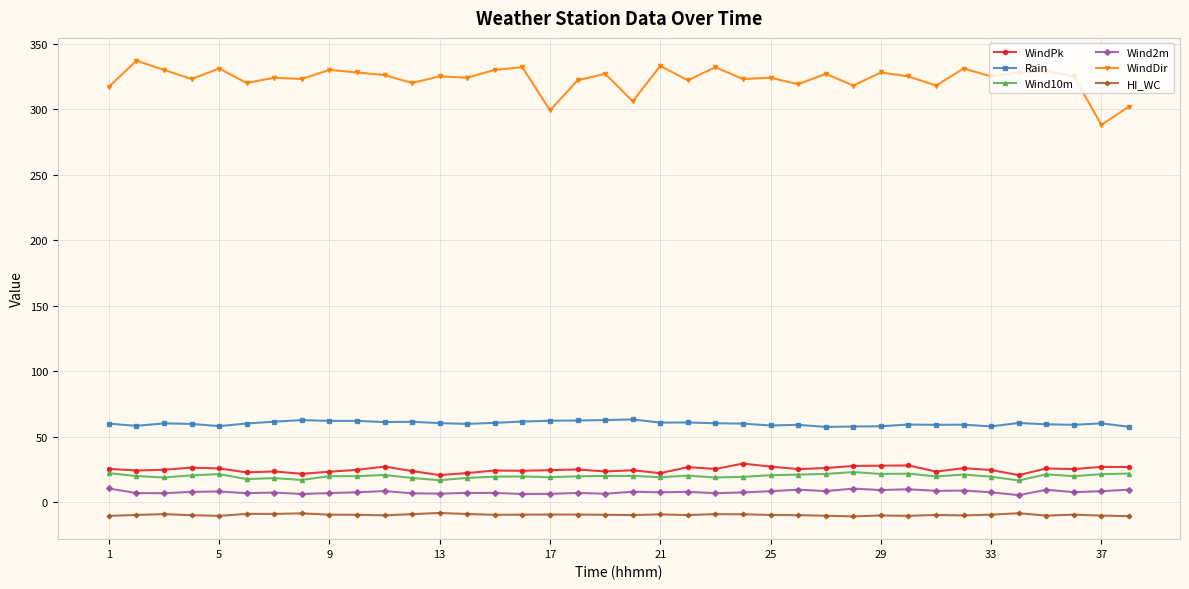

Which series has the widest spread of values?

WindDir